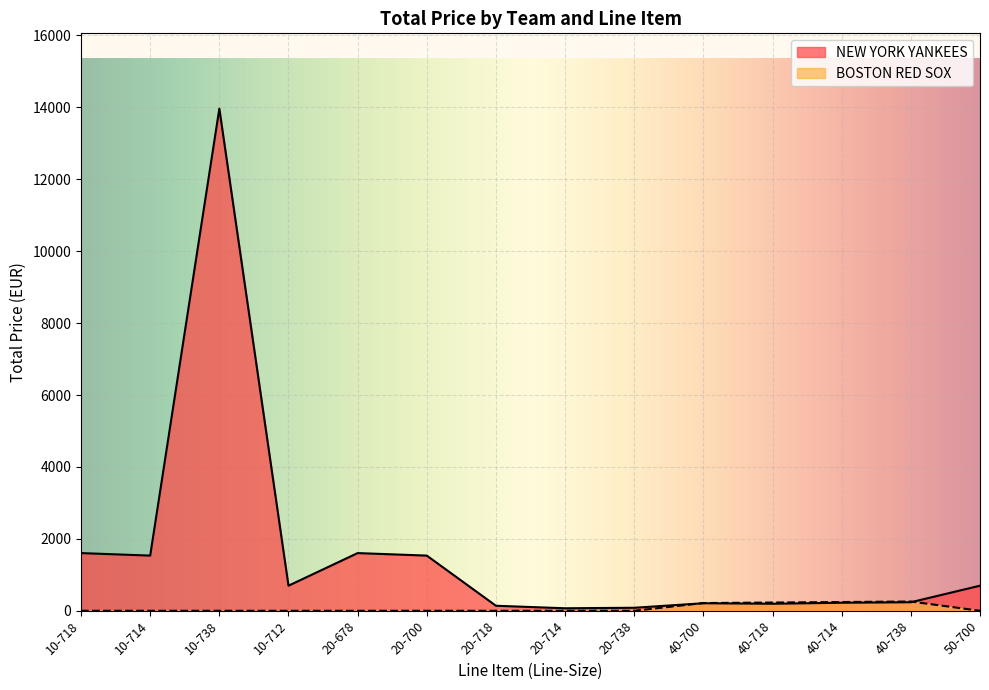

Rank the categories by NEW YORK YANKEES value from highest to lowest.

10-738, 10-718, 20-678, 10-714, 20-700, 10-712, 50-700, 40-738, 40-714, 40-700, 40-718, 20-718, 20-738, 20-714